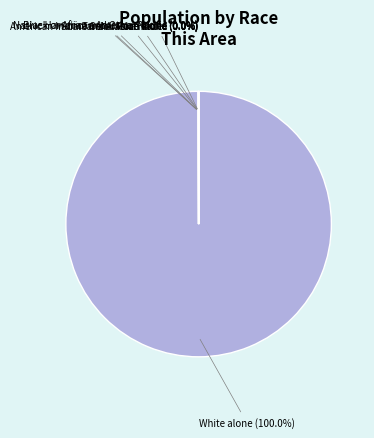

What is the smallest slice in the pie chart?

Native Hawaiian and Other Pacific